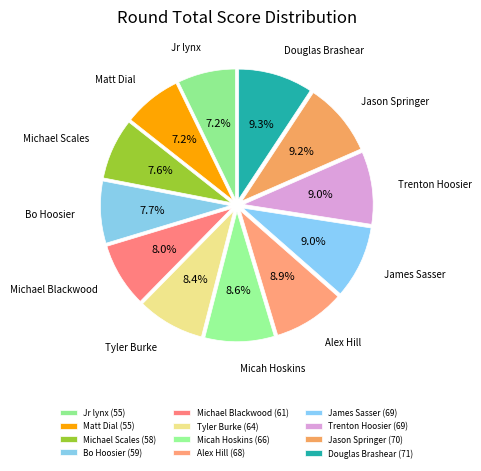

Between Michael Scales and Douglas Brashear, which is larger?

Douglas Brashear